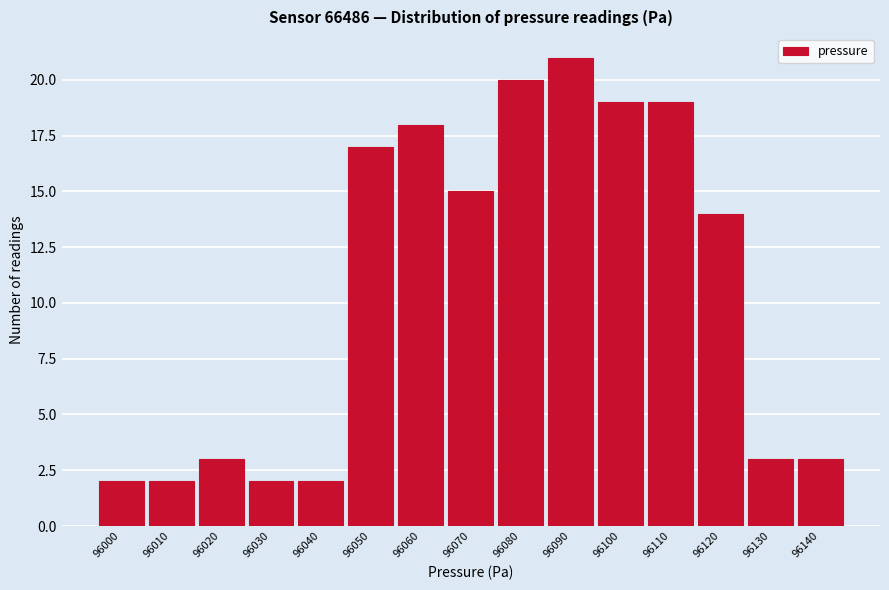

Reading right to left, extract all data points from this chart.

3	3	14	19	19	21	20	15	18	17	2	2	3	2	2